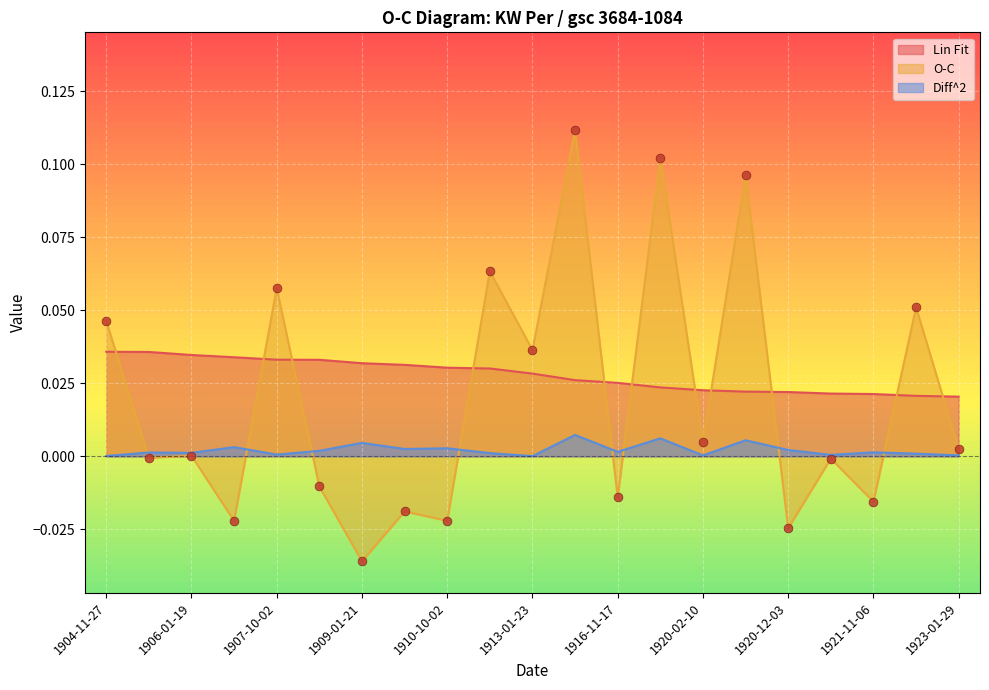

Which series reaches the minimum Y coordinate?

O-C